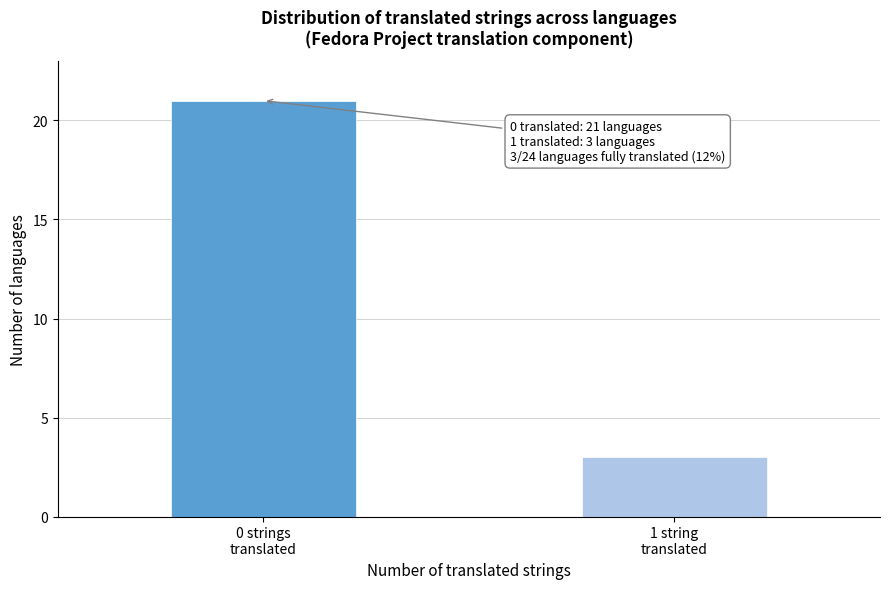

Reading right to left, what are all the values shown in this chart?

3	21